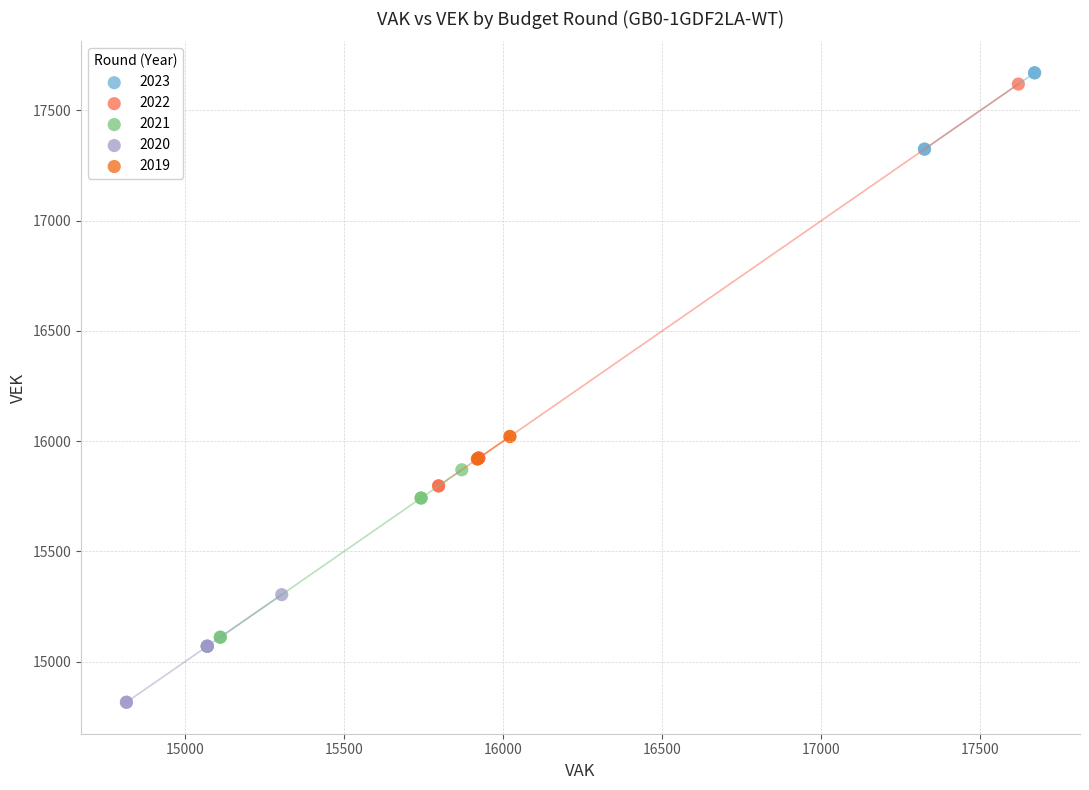

Which series has the widest spread of Y values?

2022